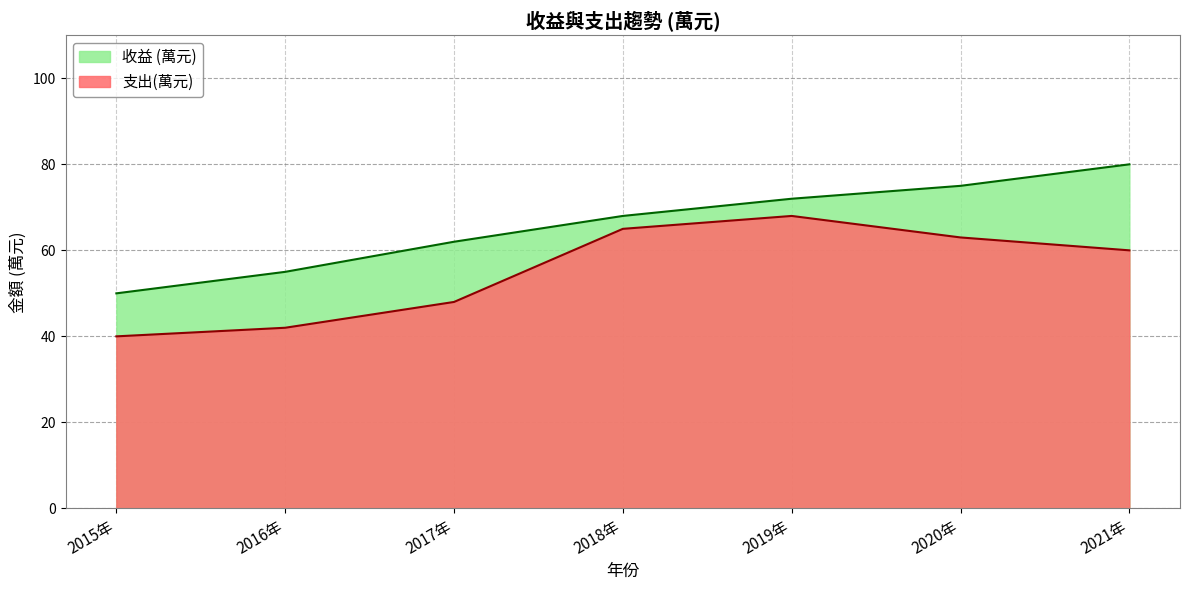

Where is the first local maximum for 支出(萬元)?

2019年